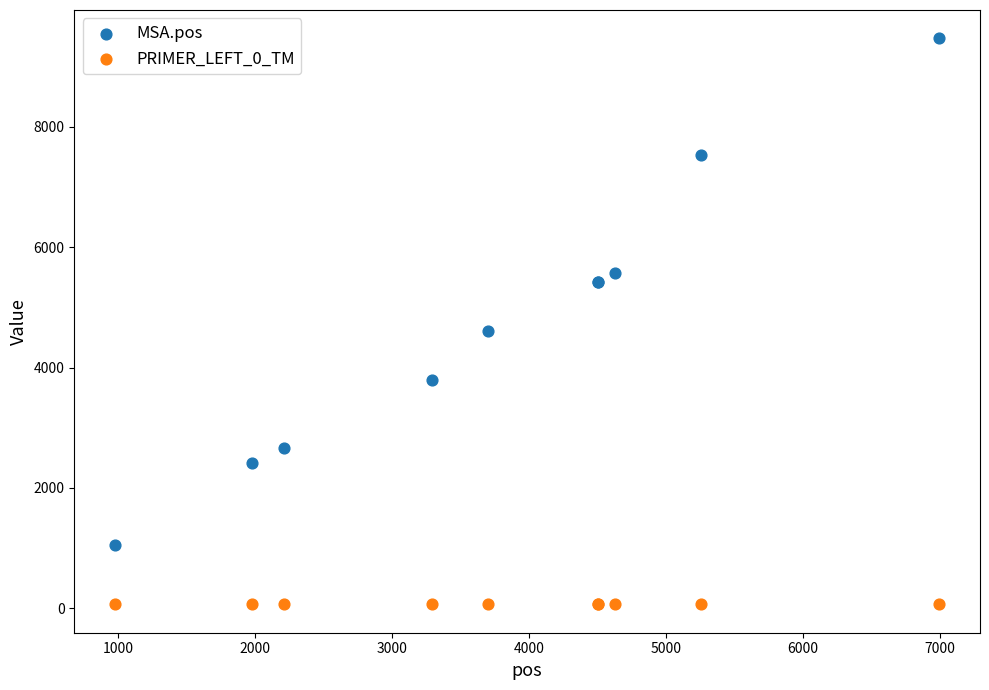

Which series reaches the maximum Y coordinate?

MSA.pos